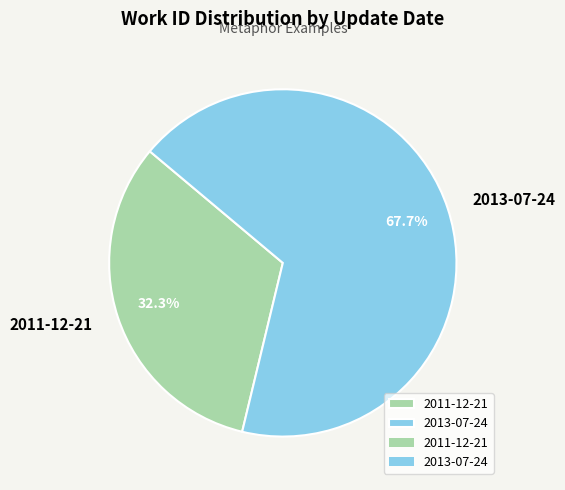

How many segments does this pie chart have?

2